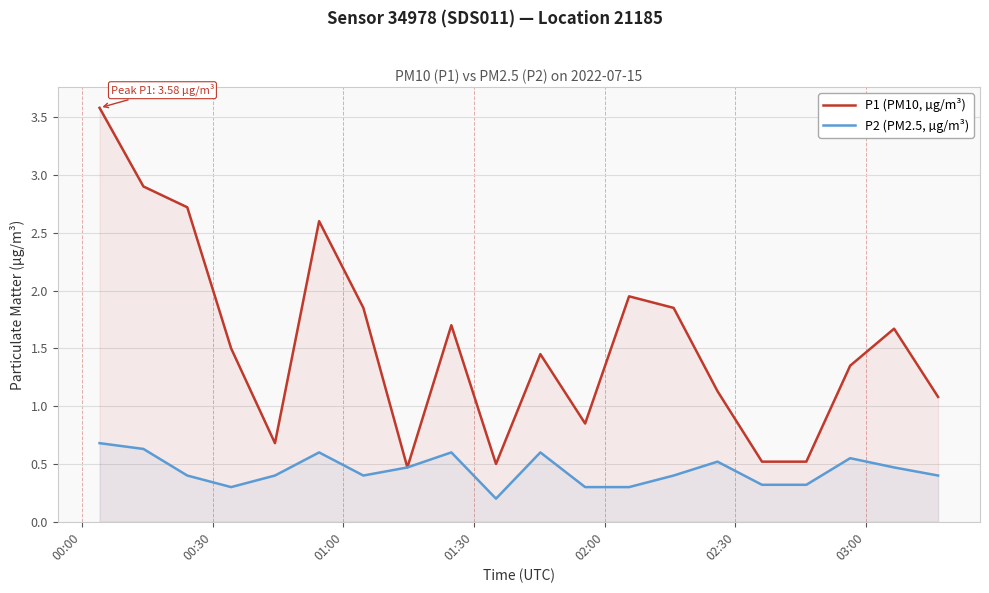

How many categories are shown in the chart?

20